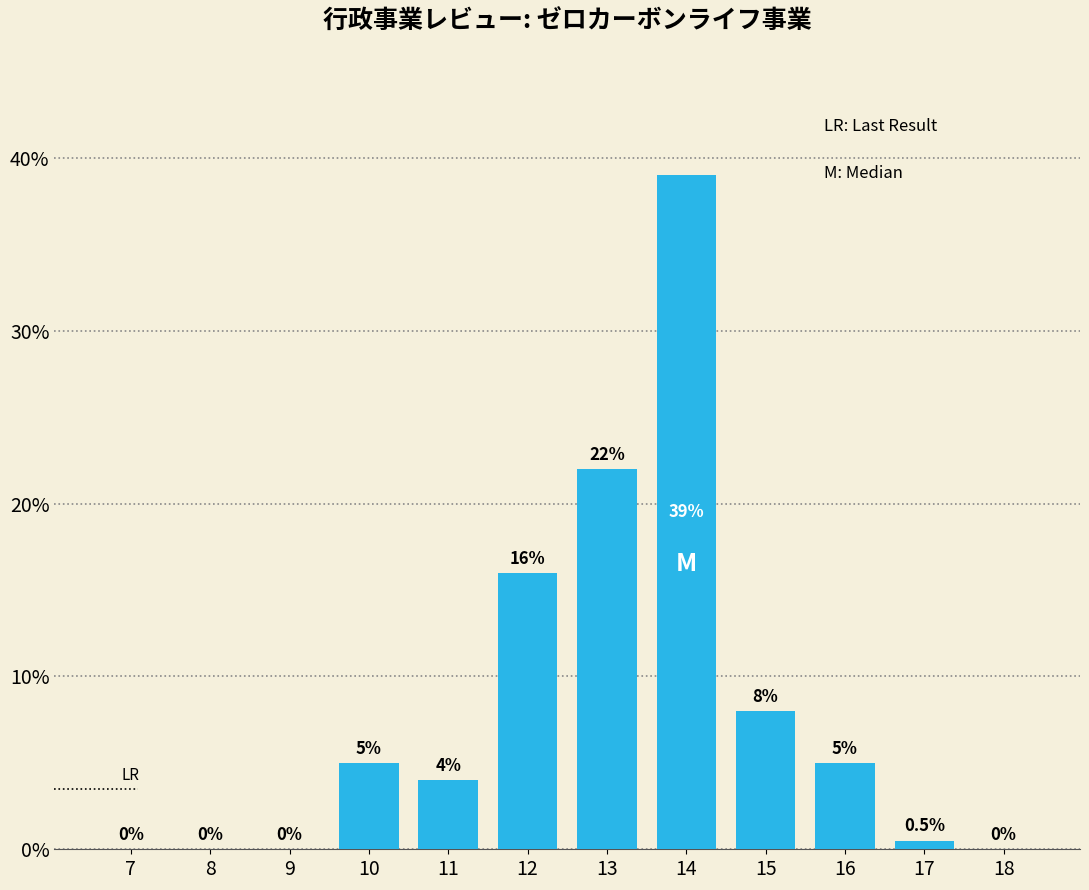

Reading right to left, list all the values displayed in this chart.

18=0.0	17=0.5	16=5.0	15=8.0	14=39.0	13=22.0	12=16.0	11=4.0	10=5.0	9=0.0	8=0.0	7=0.0